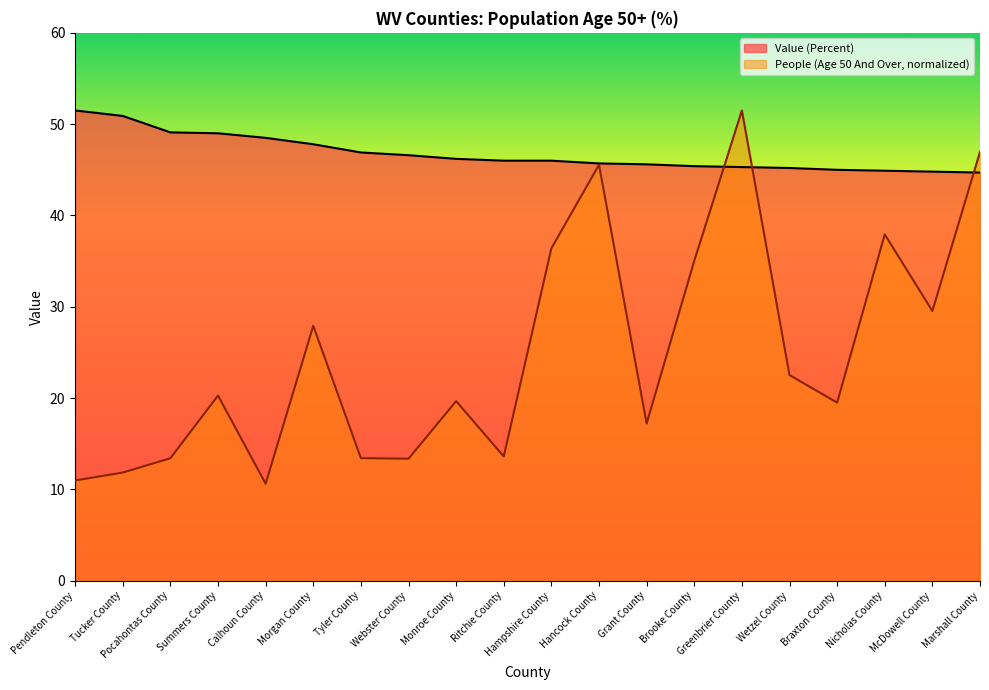

What is the approximate value of People (Age 50 And Over) at Ritchie County?

13.6